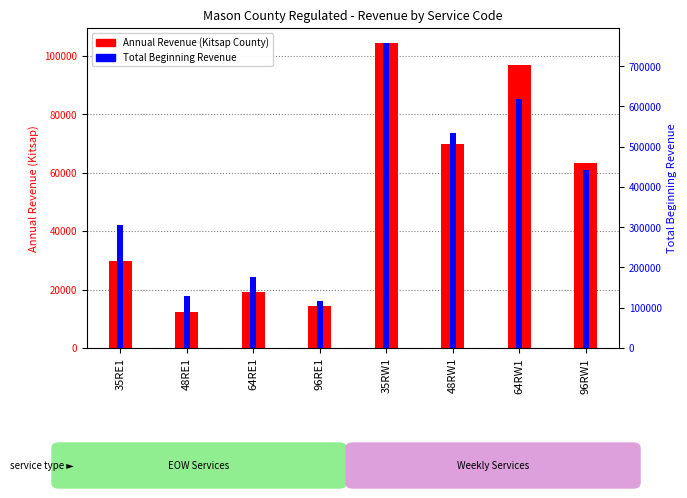

Is the value of Total Beginning Revenue at 96RW1 greater than the value of Annual Revenue (Kitsap County) at 48RW1?

Yes